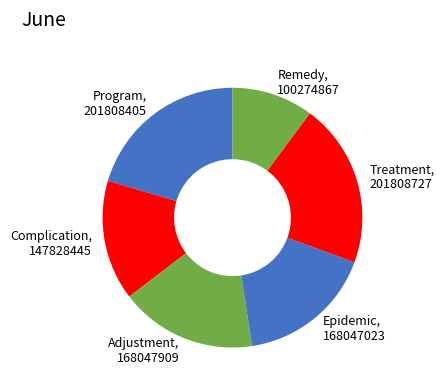

What is the ratio of the value at Adjustment to the value at Complication?

1.1